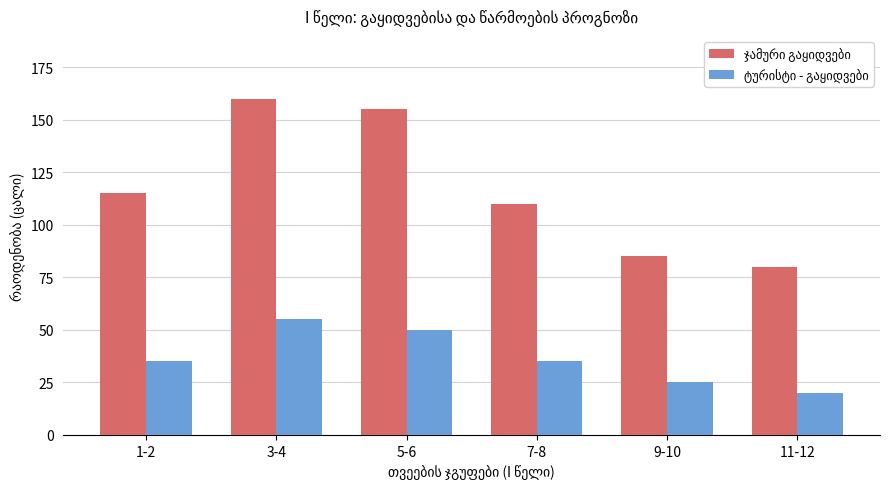

How many distinct data groups are displayed?

2